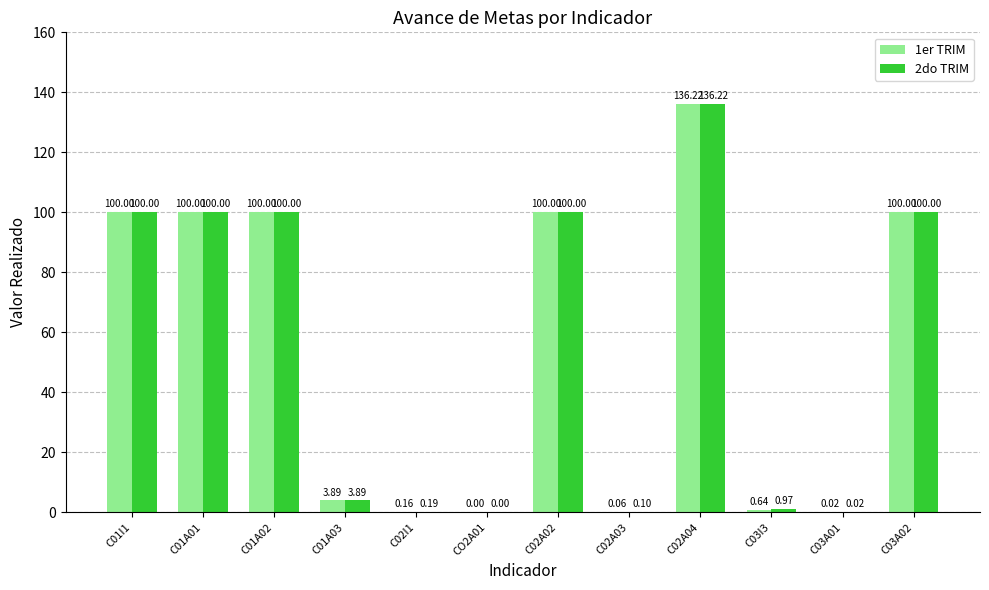

Between C02A04 and C03I3, which series saw the biggest shift?

1er TRIM